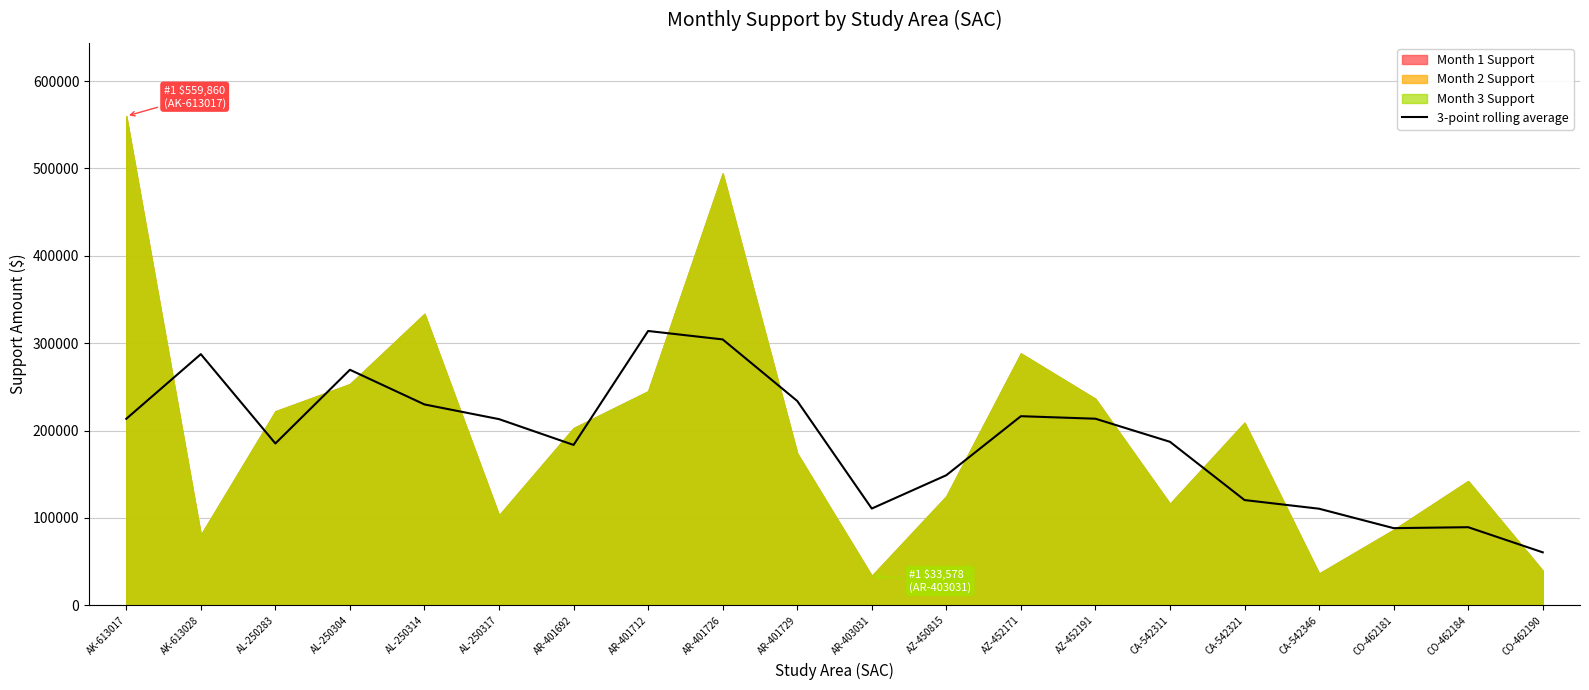

What is the label of the 8th point from the right?

AZ-452171